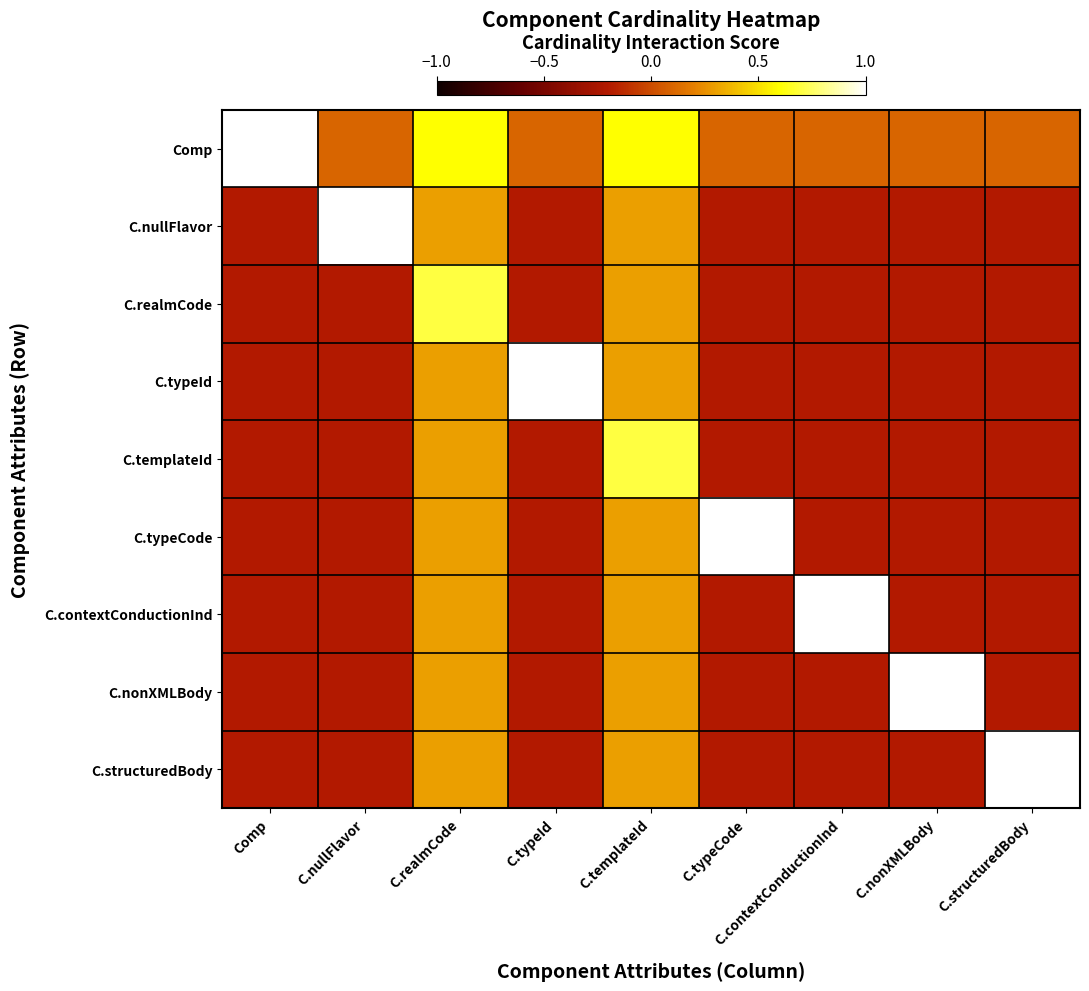

Reading left to right, transcribe all the data shown in this chart.

Comp: Comp=1.0	C.nullFlavor=0.1	C.realmCode=0.6	C.typeId=0.1	C.templateId=0.6	C.typeCode=0.1	C.contextConductionInd=0.1	C.nonXMLBody=0.1	C.structuredBody=0.1
C.nullFlavor: Comp=-0.2	C.nullFlavor=1.0	C.realmCode=0.3	C.typeId=-0.2	C.templateId=0.3	C.typeCode=-0.2	C.contextConductionInd=-0.2	C.nonXMLBody=-0.2	C.structuredBody=-0.2
C.realmCode: Comp=-0.2	C.nullFlavor=-0.2	C.realmCode=0.7	C.typeId=-0.2	C.templateId=0.3	C.typeCode=-0.2	C.contextConductionInd=-0.2	C.nonXMLBody=-0.2	C.structuredBody=-0.2
C.typeId: Comp=-0.2	C.nullFlavor=-0.2	C.realmCode=0.3	C.typeId=1.0	C.templateId=0.3	C.typeCode=-0.2	C.contextConductionInd=-0.2	C.nonXMLBody=-0.2	C.structuredBody=-0.2
C.templateId: Comp=-0.2	C.nullFlavor=-0.2	C.realmCode=0.3	C.typeId=-0.2	C.templateId=0.7	C.typeCode=-0.2	C.contextConductionInd=-0.2	C.nonXMLBody=-0.2	C.structuredBody=-0.2
C.typeCode: Comp=-0.2	C.nullFlavor=-0.2	C.realmCode=0.3	C.typeId=-0.2	C.templateId=0.3	C.typeCode=1.0	C.contextConductionInd=-0.2	C.nonXMLBody=-0.2	C.structuredBody=-0.2
C.contextConductionInd: Comp=-0.2	C.nullFlavor=-0.2	C.realmCode=0.3	C.typeId=-0.2	C.templateId=0.3	C.typeCode=-0.2	C.contextConductionInd=1.0	C.nonXMLBody=-0.2	C.structuredBody=-0.2
C.nonXMLBody: Comp=-0.2	C.nullFlavor=-0.2	C.realmCode=0.3	C.typeId=-0.2	C.templateId=0.3	C.typeCode=-0.2	C.contextConductionInd=-0.2	C.nonXMLBody=1.0	C.structuredBody=-0.2
C.structuredBody: Comp=-0.2	C.nullFlavor=-0.2	C.realmCode=0.3	C.typeId=-0.2	C.templateId=0.3	C.typeCode=-0.2	C.contextConductionInd=-0.2	C.nonXMLBody=-0.2	C.structuredBody=1.0